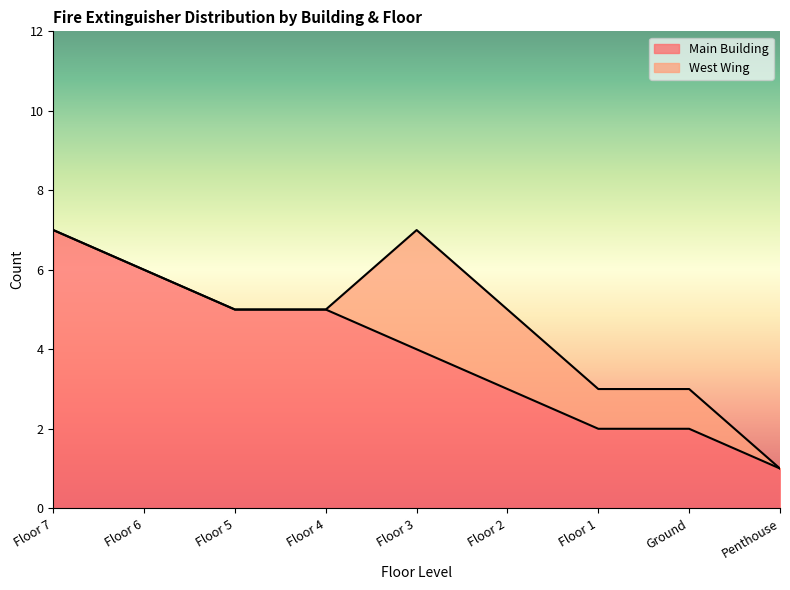

How many lines are shown in the chart?

2